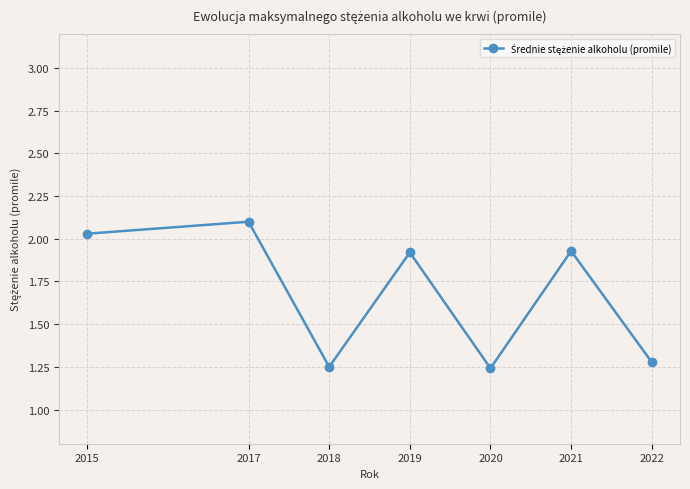

Which label corresponds to the largest value in the chart?

2017